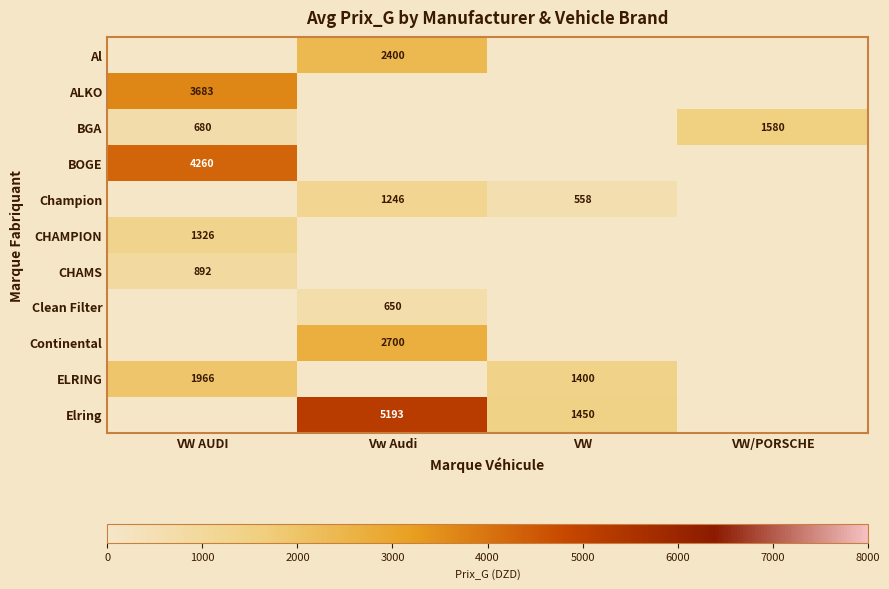

Is the value of Champion at VW greater than the value of CHAMPION at VW AUDI?

No